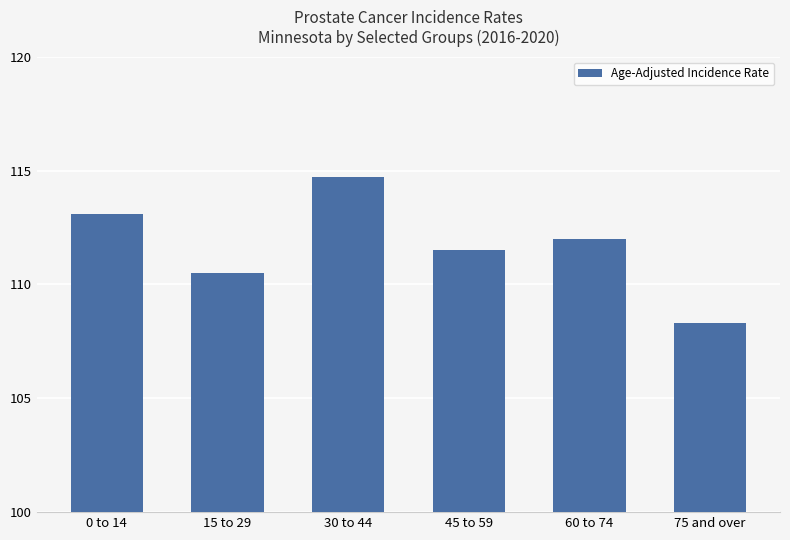

Approximately how many times larger is the value at 45 to 59 compared to 75 and over?

1.0